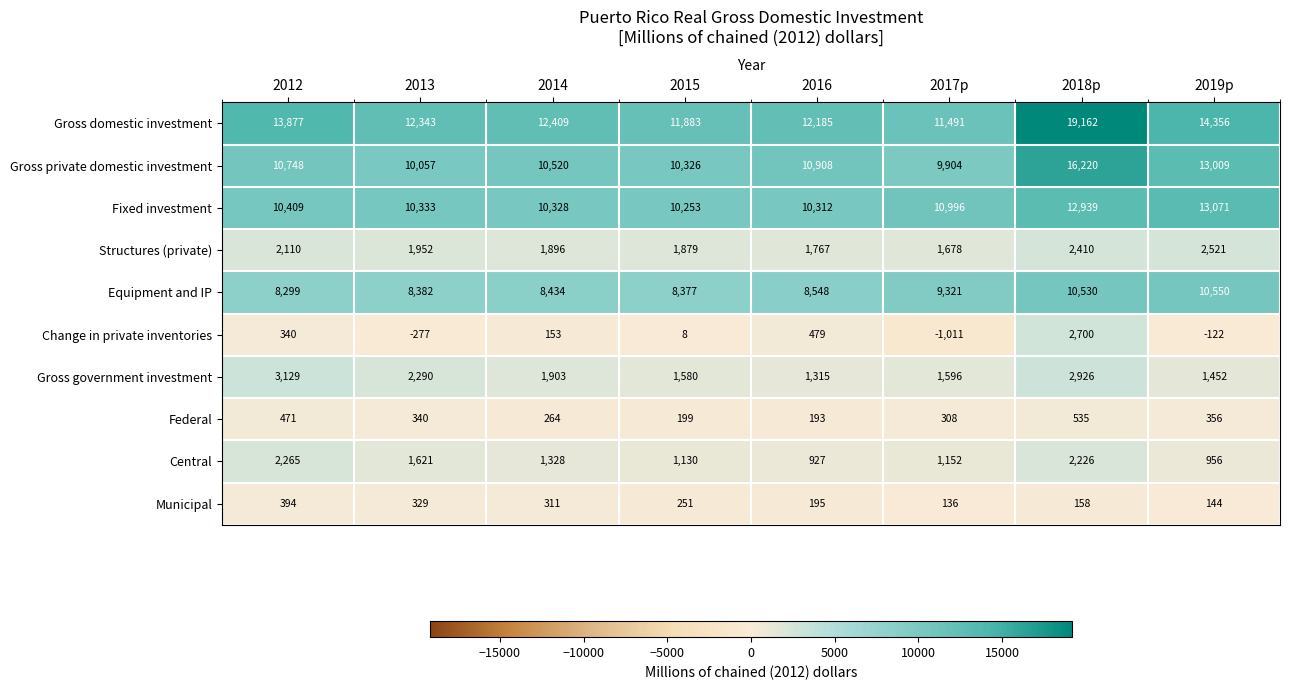

What is the difference between the maximum and second lowest values in the Municipal series?

250